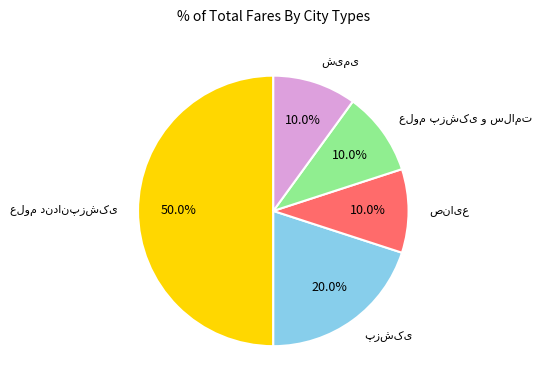

True or false: علوم پزشکی و سلامت accounts for 3% of the total.

False